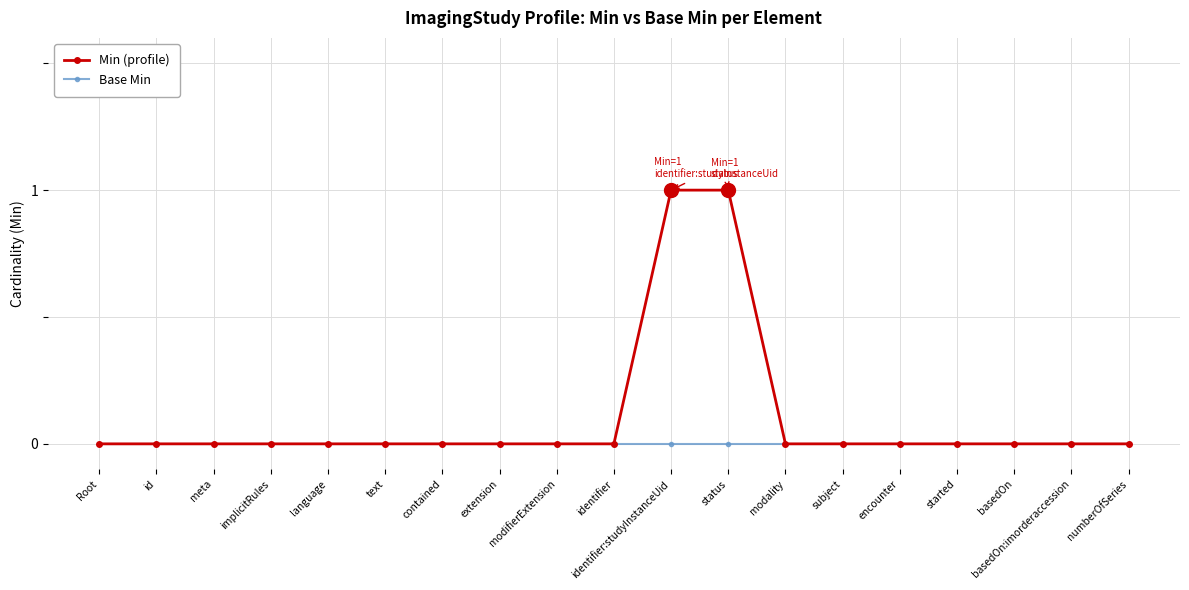

Which series has the largest total across all categories?

Min (profile)